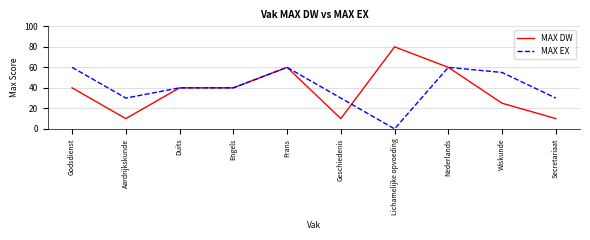

Which series has the largest total across all categories?

MAX EX